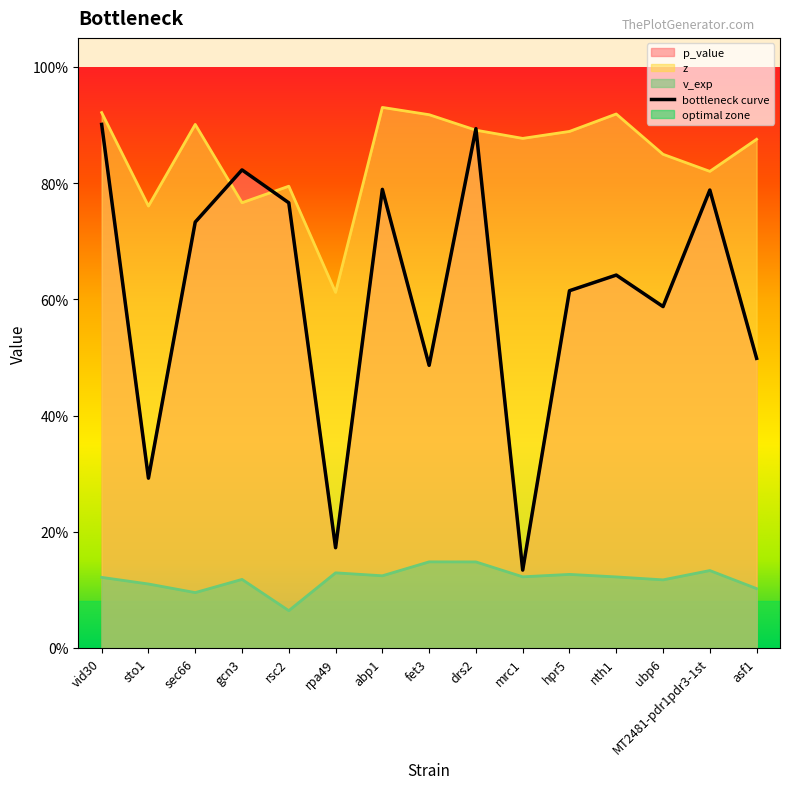

Reading left to right, extract all data points from this chart.

p_value: vid30=0.9	sto1=0.3	sec66=0.7	gcn3=0.8	rsc2=0.8	rpa49=0.2	abp1=0.8	fet3=0.5	drs2=0.9	mrc1=0.1	hpr5=0.6	nth1=0.6	ubp6=0.6	MT2481-pdr1pdr3-1st=0.8	asf1=0.5
z: vid30=0.9	sto1=0.8	sec66=0.9	gcn3=0.8	rsc2=0.8	rpa49=0.6	abp1=0.9	fet3=0.9	drs2=0.9	mrc1=0.9	hpr5=0.9	nth1=0.9	ubp6=0.8	MT2481-pdr1pdr3-1st=0.8	asf1=0.9
v_exp: vid30=0.1	sto1=0.1	sec66=0.1	gcn3=0.1	rsc2=0.1	rpa49=0.1	abp1=0.1	fet3=0.1	drs2=0.1	mrc1=0.1	hpr5=0.1	nth1=0.1	ubp6=0.1	MT2481-pdr1pdr3-1st=0.1	asf1=0.1